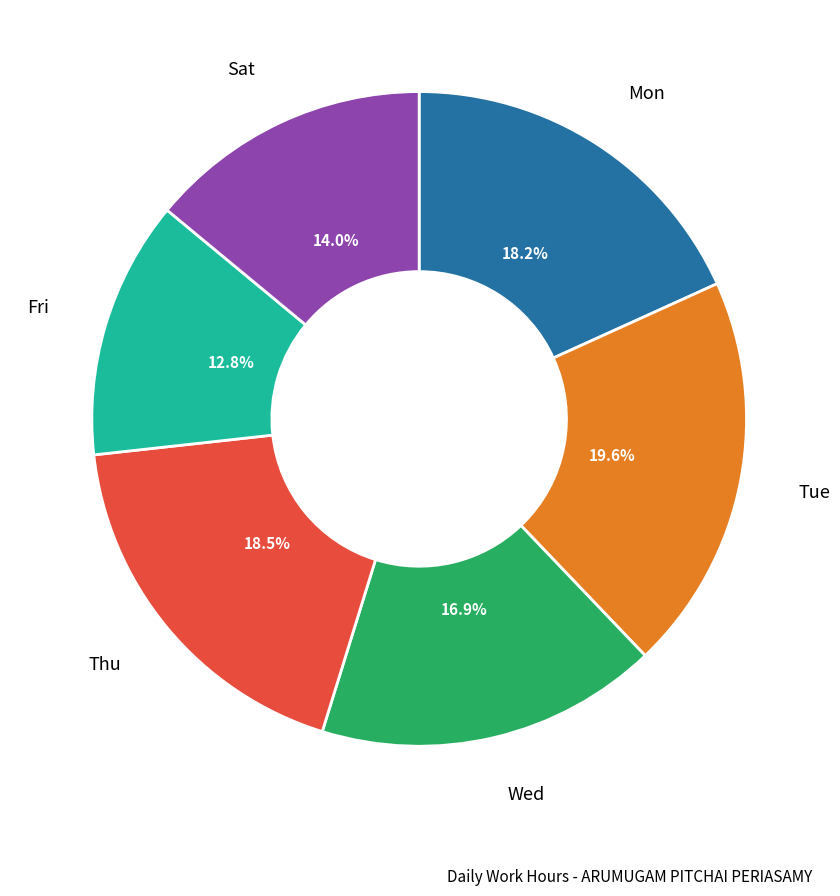

Is there a majority slice in this chart?

No